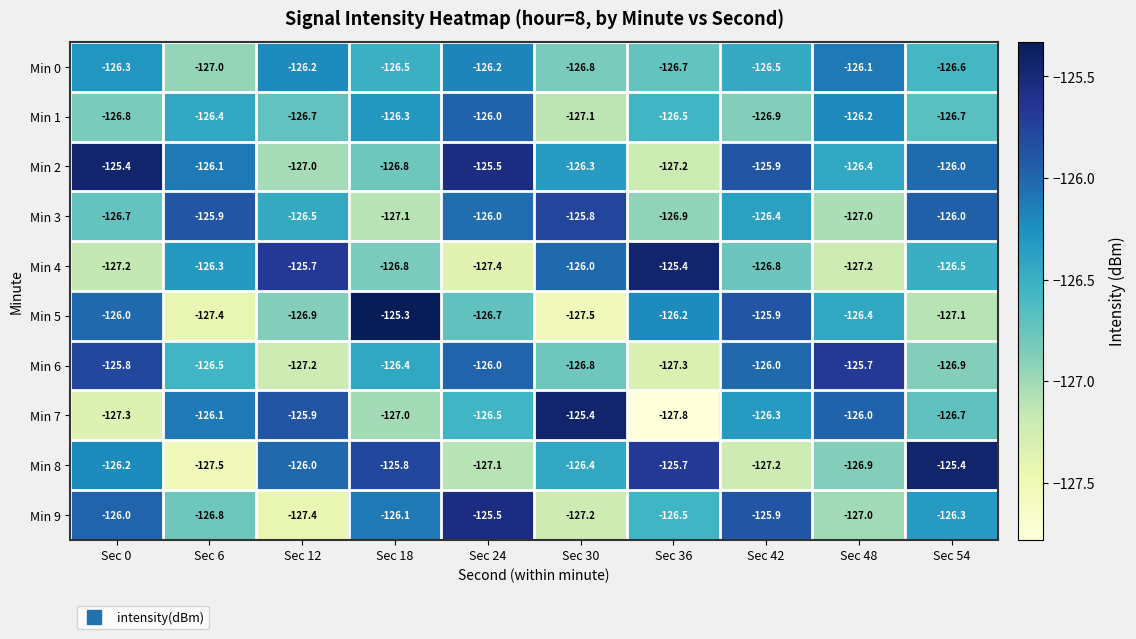

What is the greatest value displayed?

-125.3